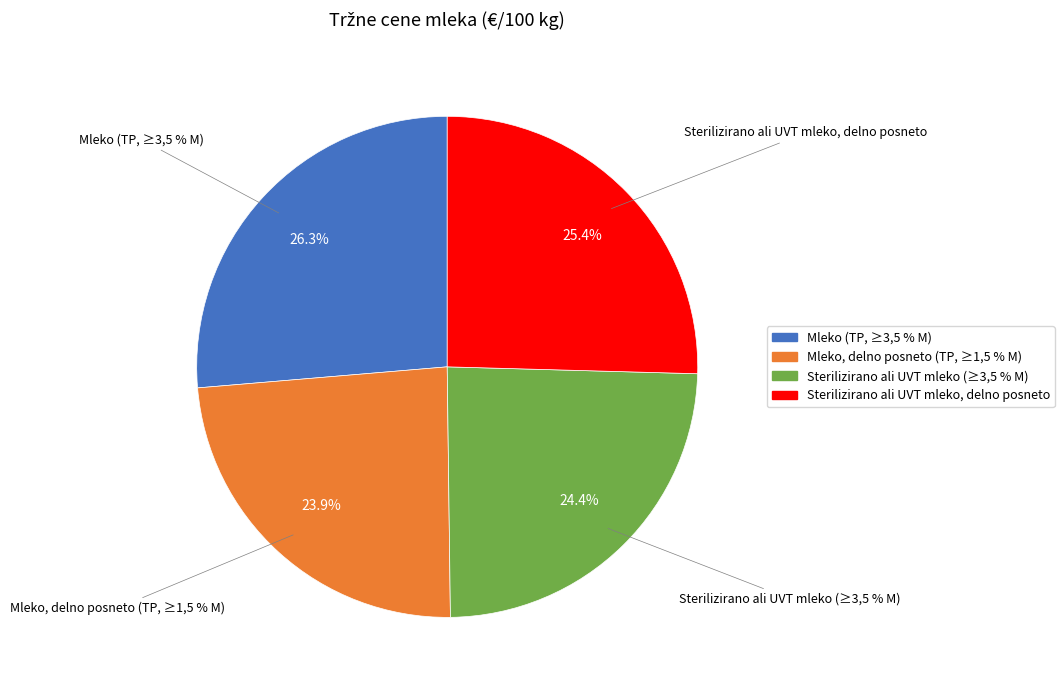

Does Mleko, delno posneto (TP, ≥1,5 % M) represent more than half of the total?

No